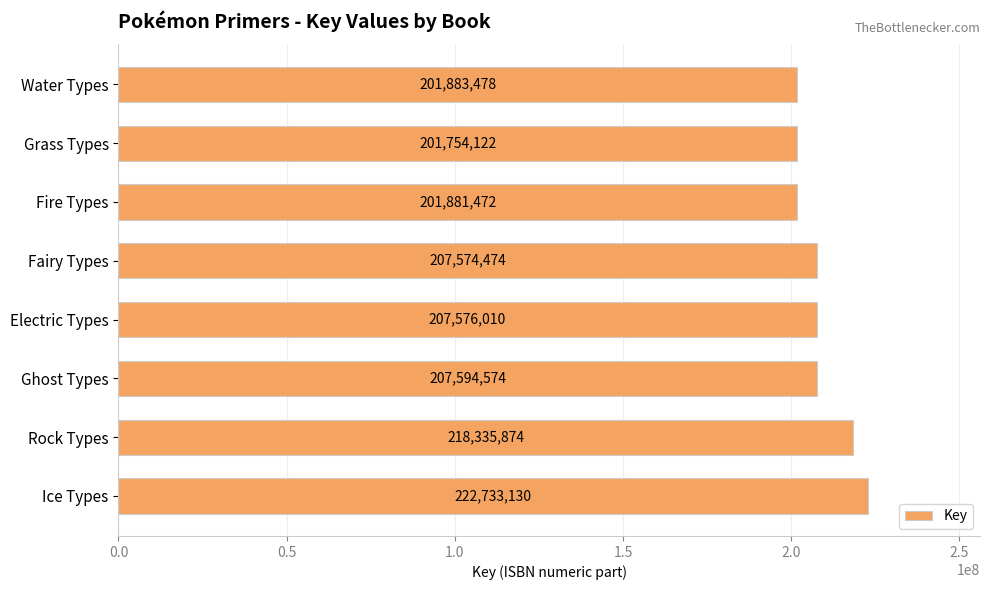

At which label is the value closest to 212243626?

Ghost Types